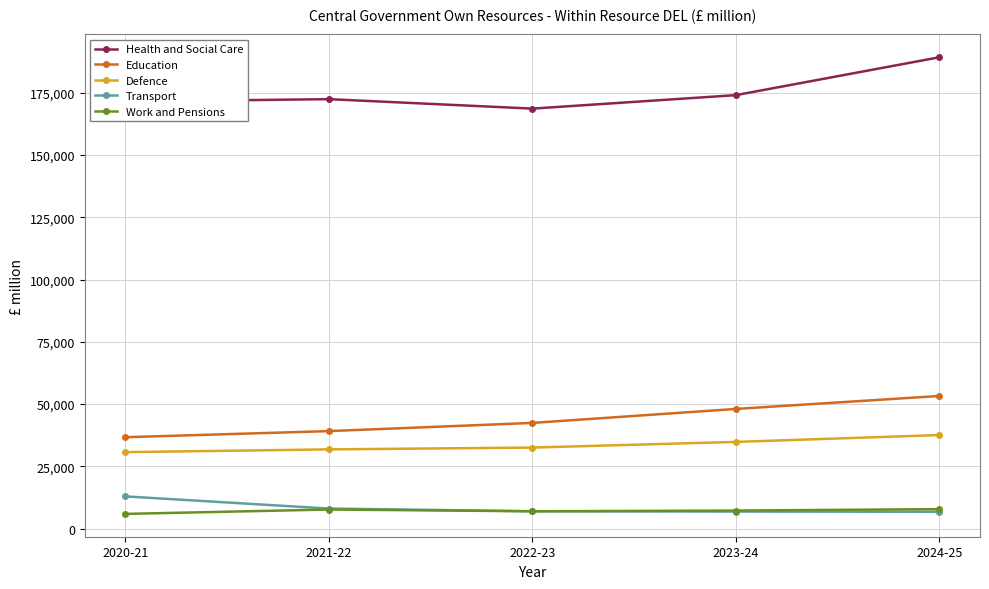

What is the total value across all series at 2021-22?

259010